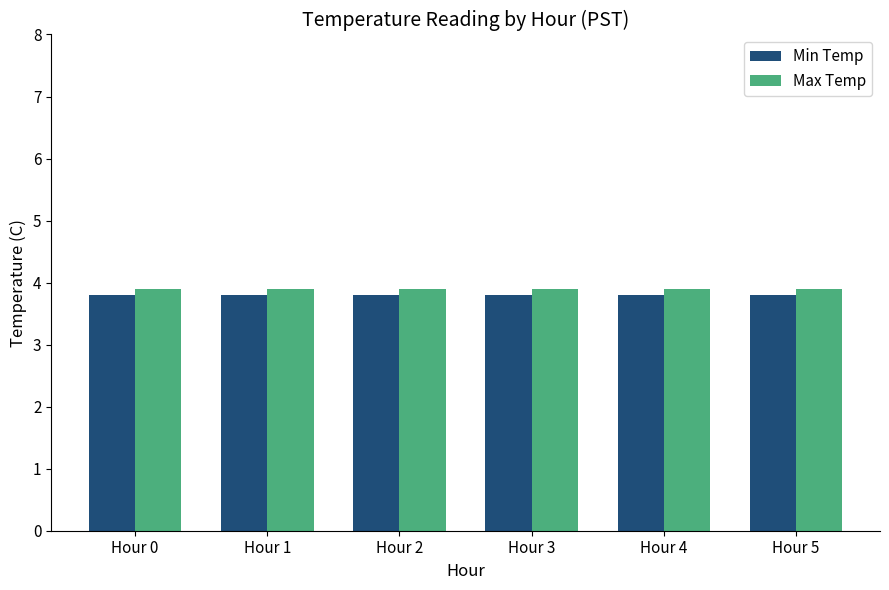

Rank the series by their average value, from highest to lowest.

Max Temp, Min Temp